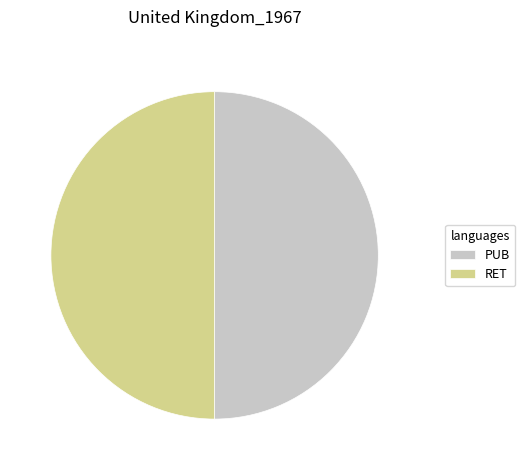

Approximately how many times larger is the value at PUB compared to RET?

1.0